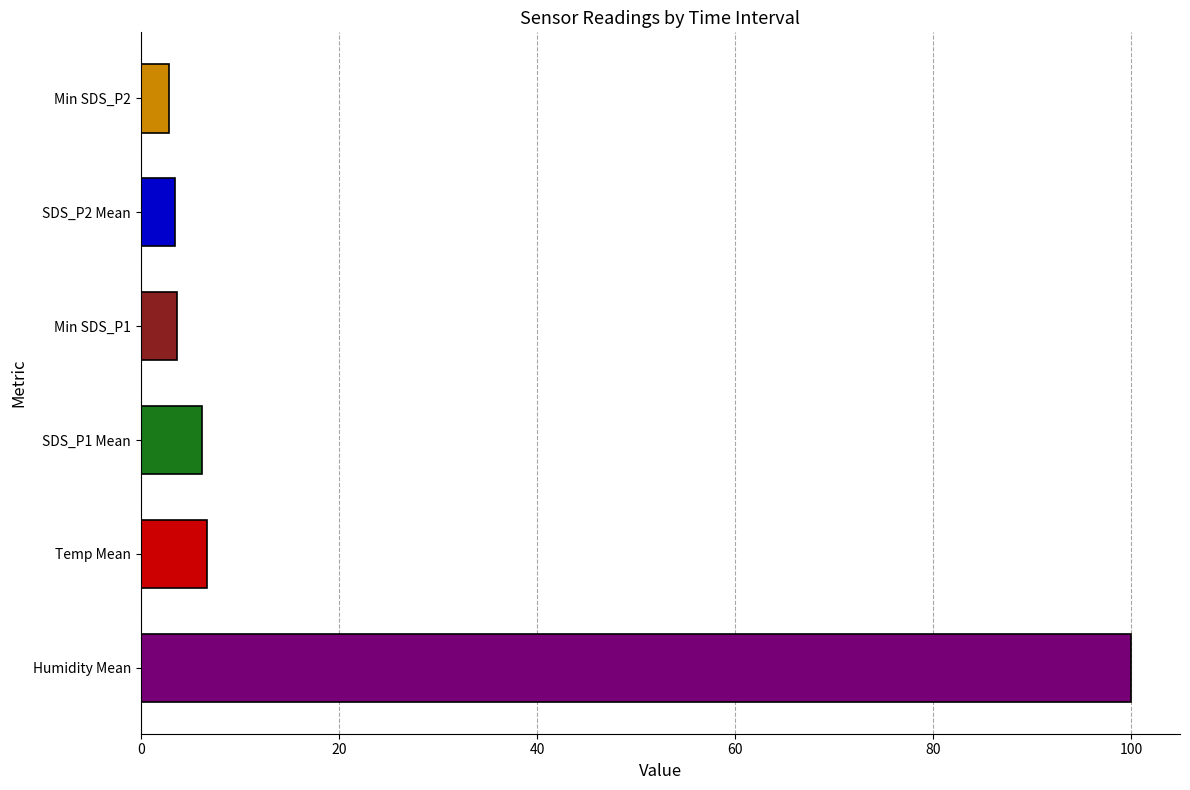

What value does the data have at Humidity Mean?

99.9